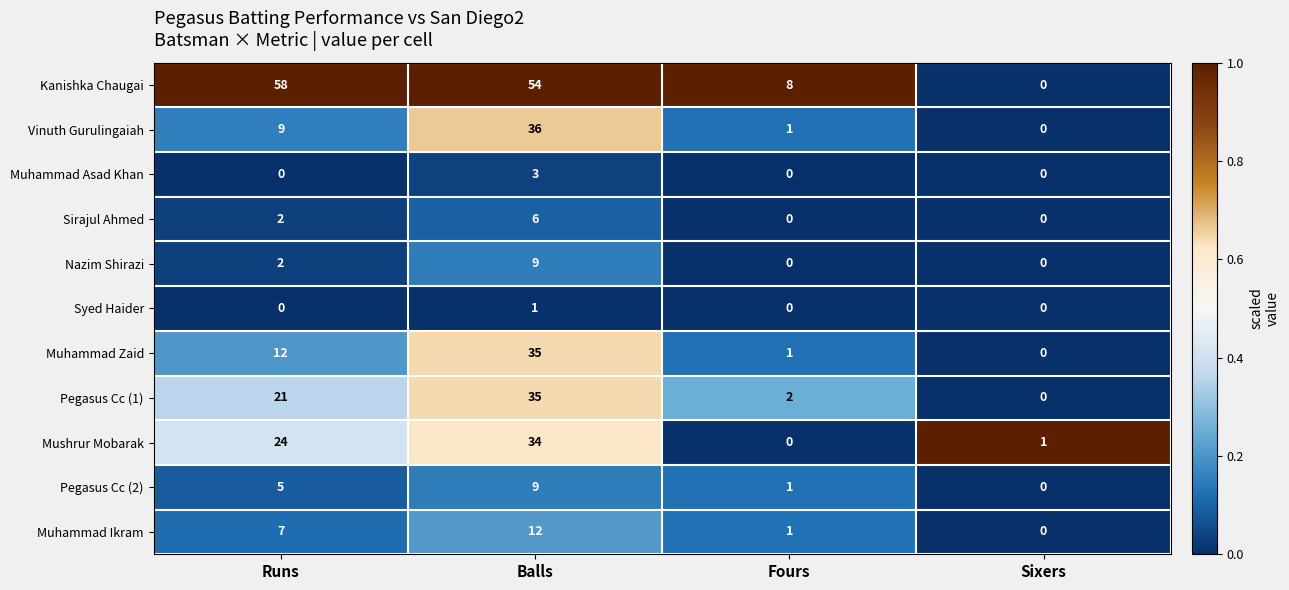

How many data points in Pegasus Cc (2) are less than 5?

2